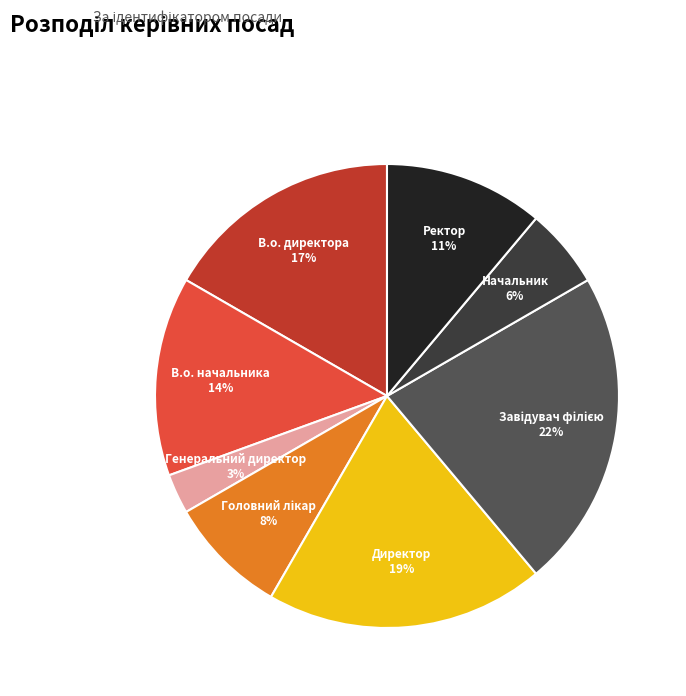

What percentage is the Начальник slice, to the nearest percent?

6%